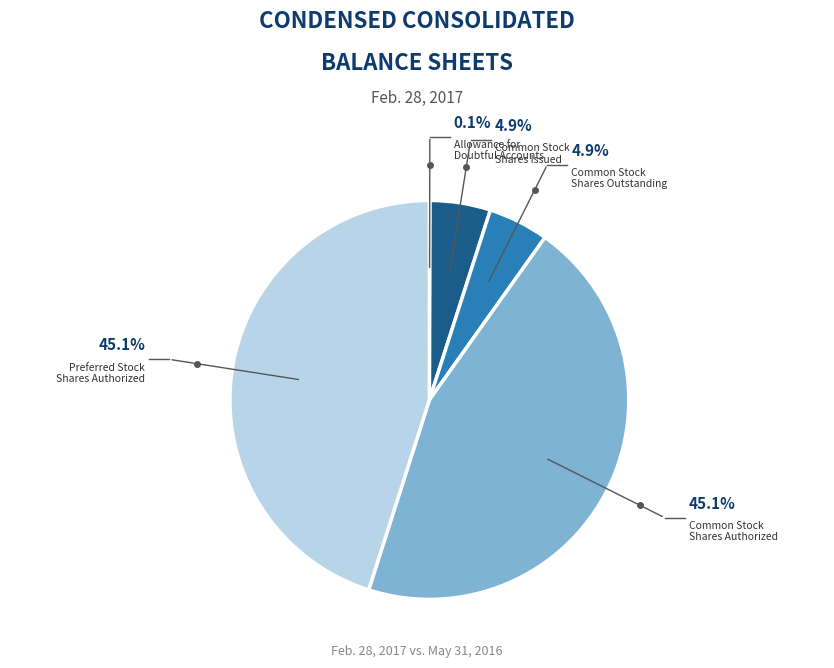

Which category has the smallest portion of the pie?

Allowance for
Doubtful Accounts